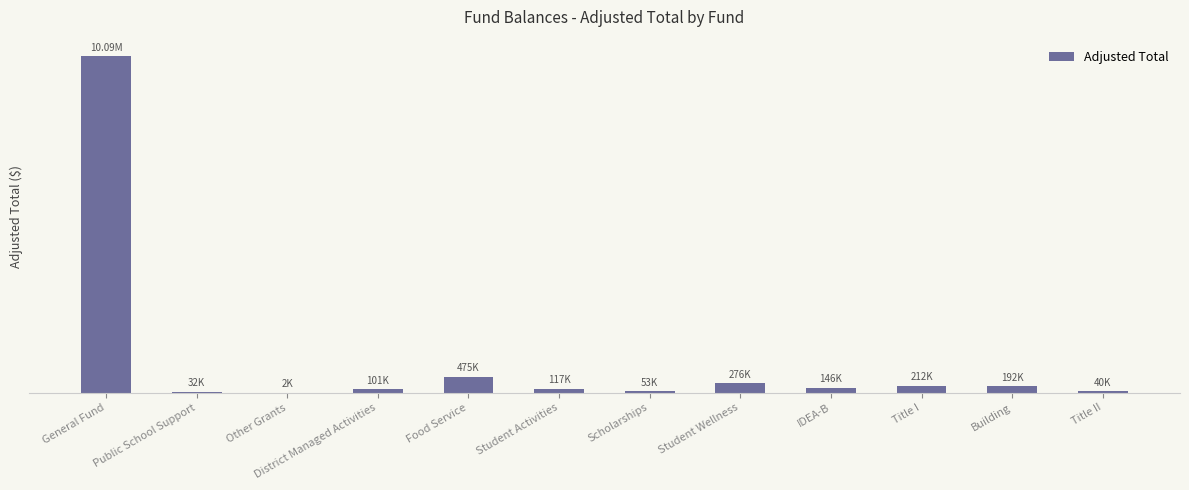

List the labels in order of value, smallest first.

Other Grants, Public School Support, Title II, Scholarships, District Managed Activities, Student Activities, IDEA-B, Building, Title I, Student Wellness, Food Service, General Fund